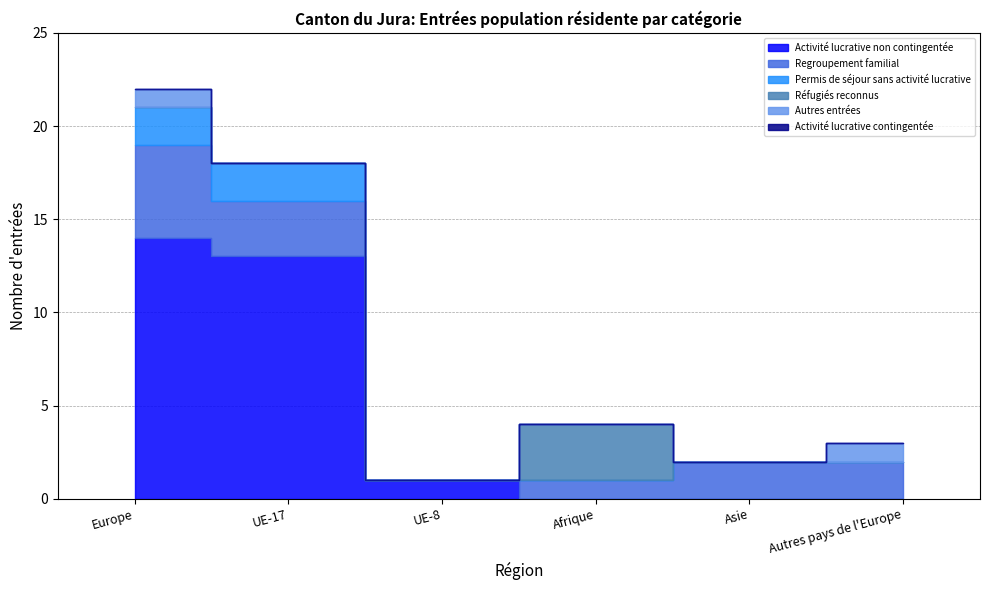

Reading right to left, what are all the values shown in this chart?

Activité lucrative non contingentée: 0	0	0	1	13	14
Regroupement familial: 2	2	1	0	3	5
Permis de séjour sans activité lucrative: 0	0	0	0	2	2
Réfugiés reconnus: 0	0	3	0	0	0
Autres entrées: 1	0	0	0	0	1
Activité lucrative contingentée: 0	0	0	0	0	0